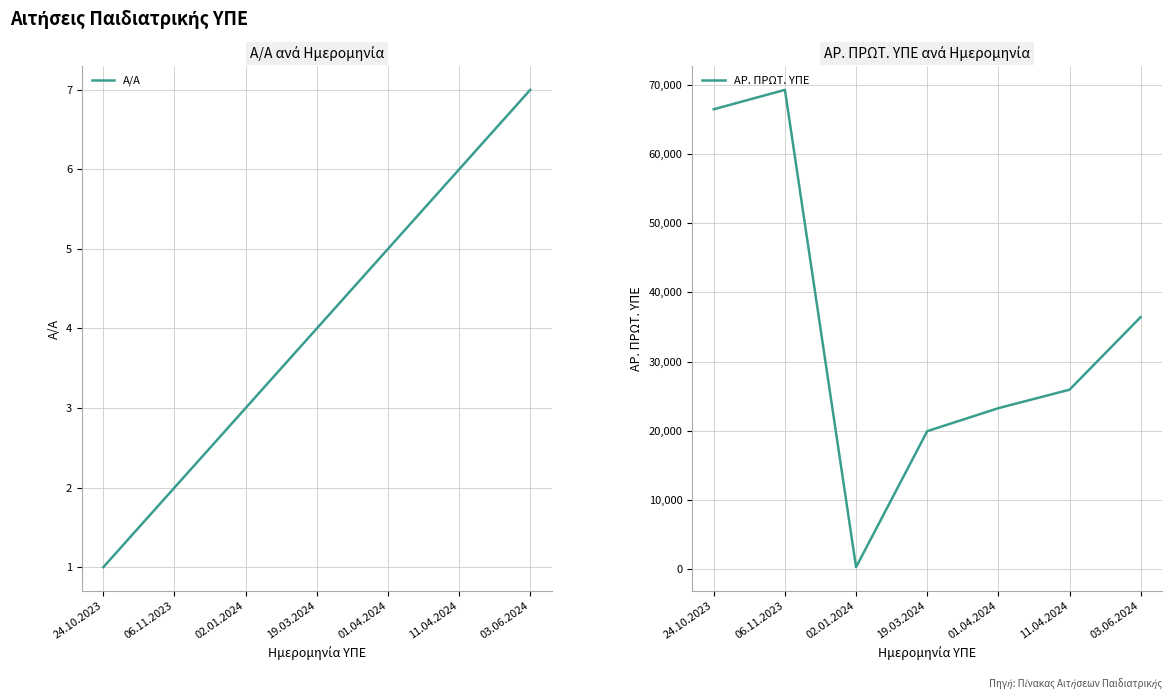

Is it true that ΑΡ. ΠΡΩΤ. ΥΠΕ equals 36435 at 03.06.2024?

True